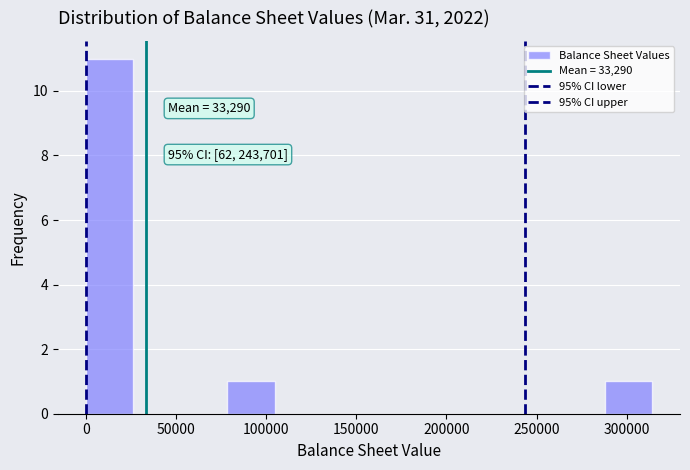

Which range on the x-axis has the tallest bar?

0 to 25000